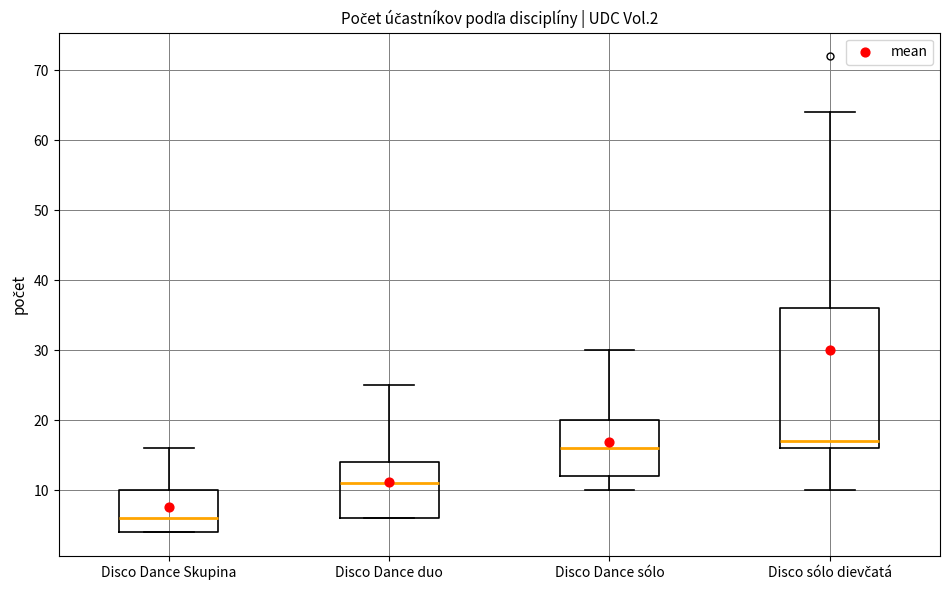

Reading left to right, transcribe this box plot: for each box, give where its median line is, the range the box spans, and where its two whiskers end, as read against the y-axis. The values are not printed on the chart, so give them approximately, as read against the axis.

Disco Dance Skupina: median 6, box 4 to 10, whiskers 4 to 16
Disco Dance duo: median 11, box 6 to 14, whiskers 6 to 25
Disco Dance sólo: median 16, box 12 to 20, whiskers 10 to 30
Disco sólo dievčatá: median 17, box 16 to 36, whiskers 10 to 64